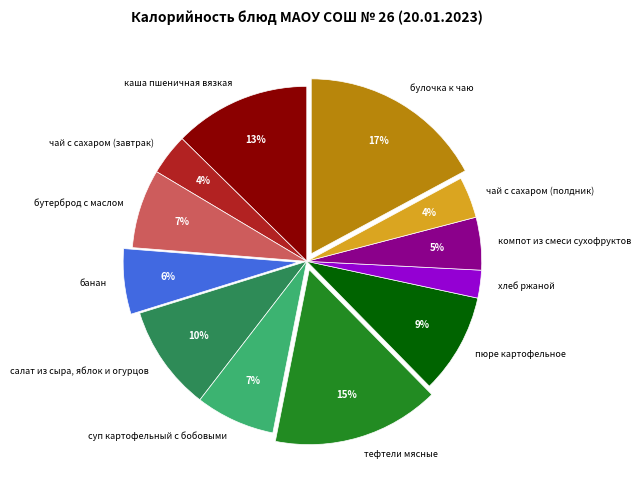

What is the smallest slice in the pie chart?

хлеб ржаной